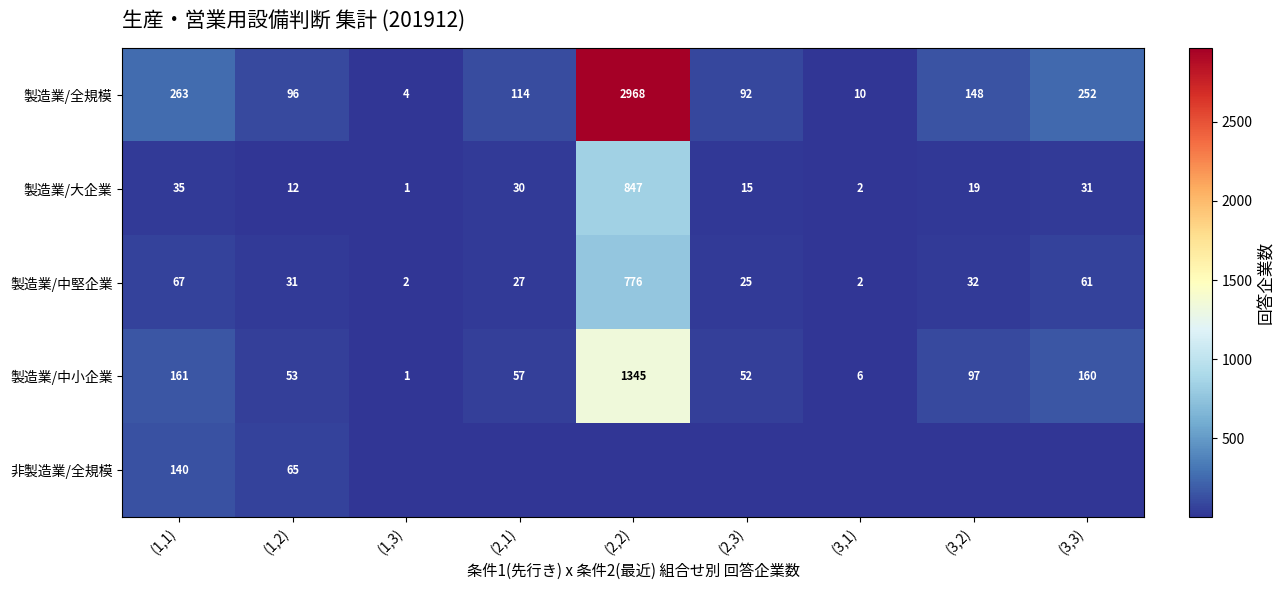

List the labels in order of 製造業/中小企業 value, smallest first.

(1,3), (3,1), (2,3), (1,2), (2,1), (3,2), (3,3), (1,1), (2,2)